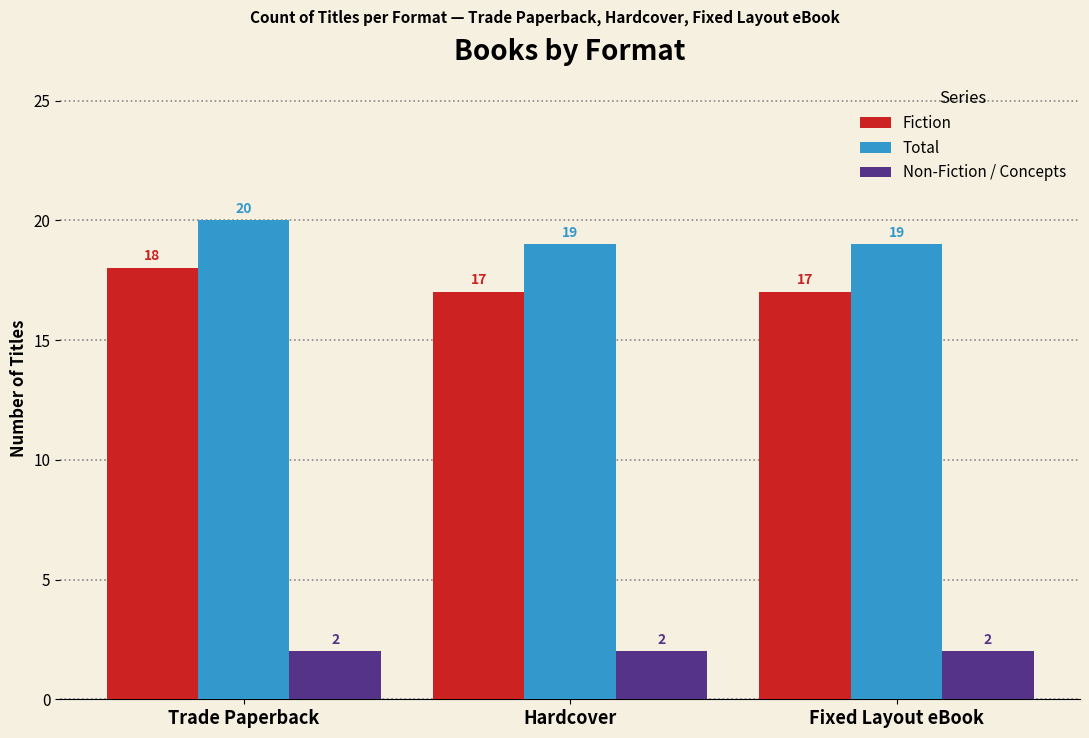

List the series in order of their peak value, lowest first.

Non-Fiction / Concepts, Fiction, Total